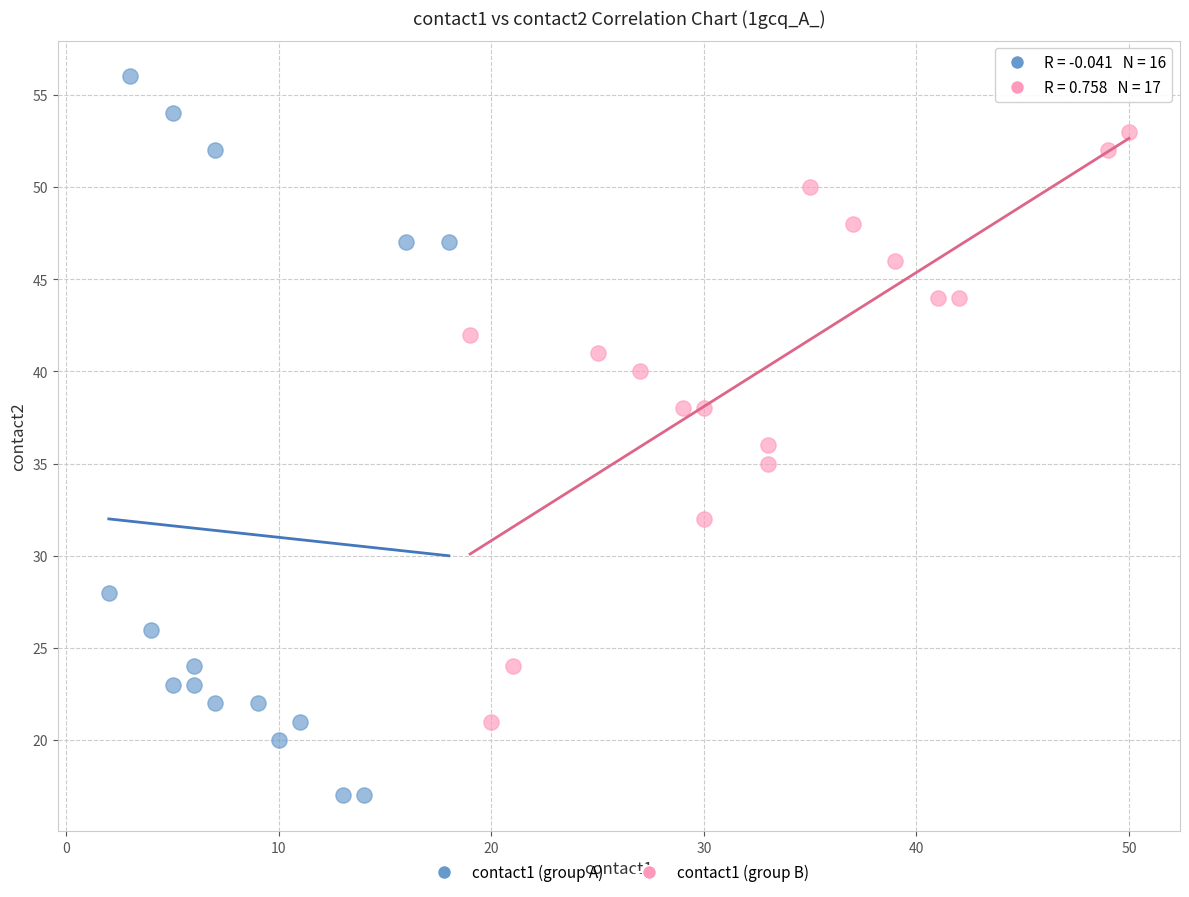

Which series contains the highest Y value?

contact1 (group A)